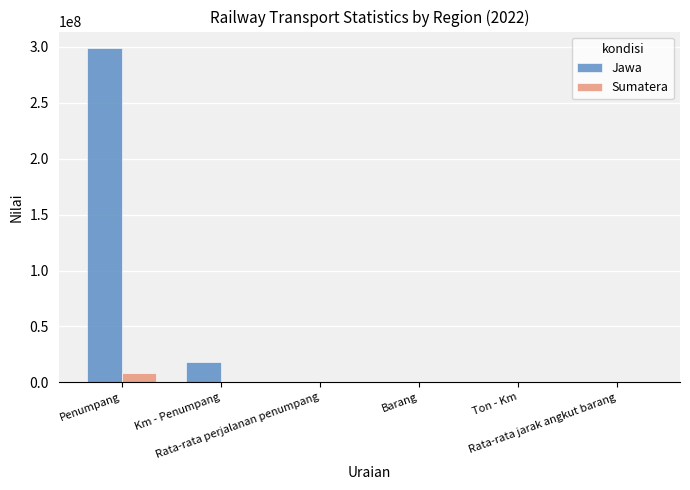

Which series has the largest total across all categories?

Jawa